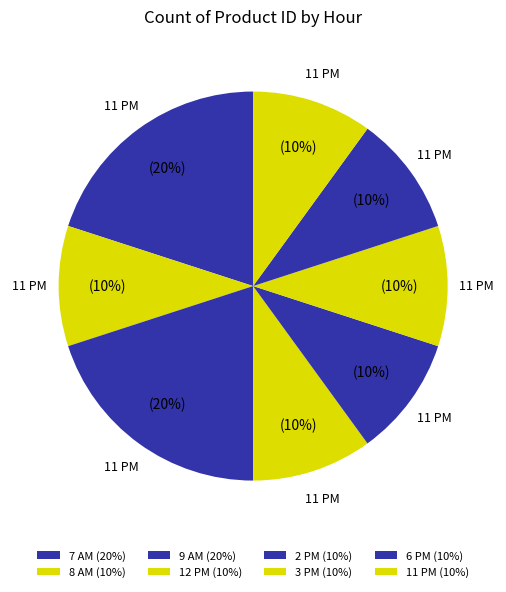

How many slices are in this pie chart?

8